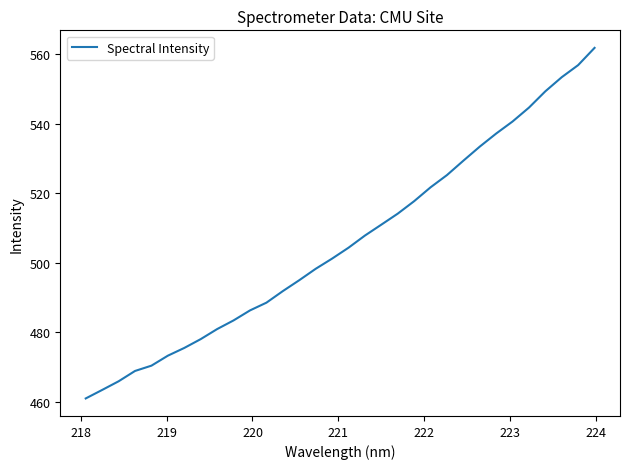

What is the greatest value displayed?

561.7